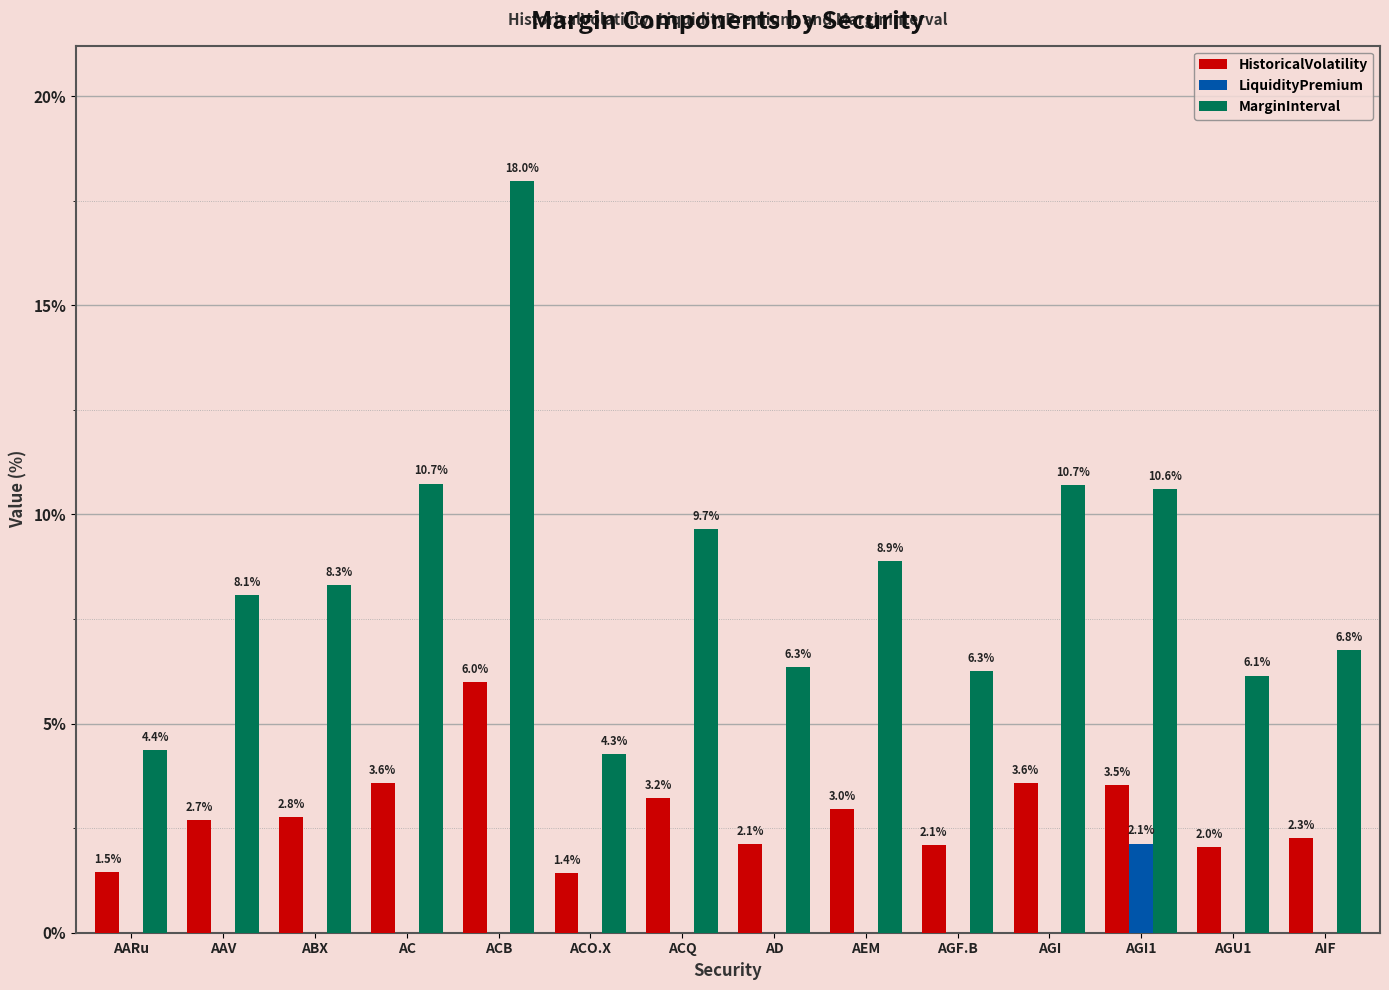

What is the average value of the MarginInterval series?

8.5